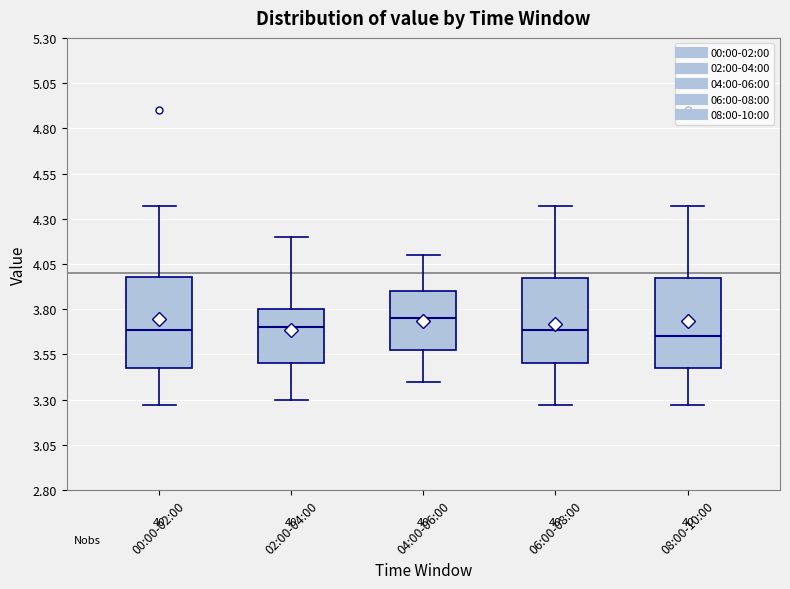

Where does the upper whisker of the box for 06:00-08:00 end on the y-axis? The values are not printed on the chart, so give them approximately, as read against the axis.

4.35